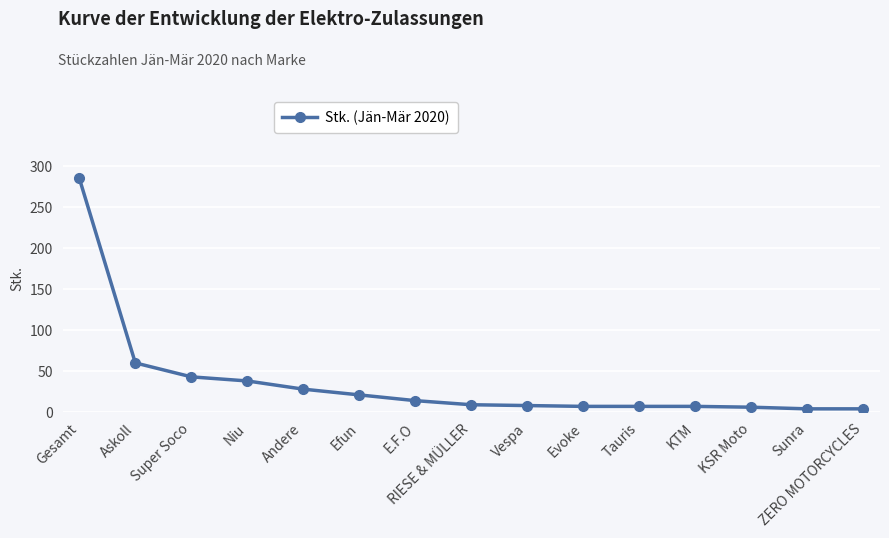

What is the value of the 4th point from the left?

38